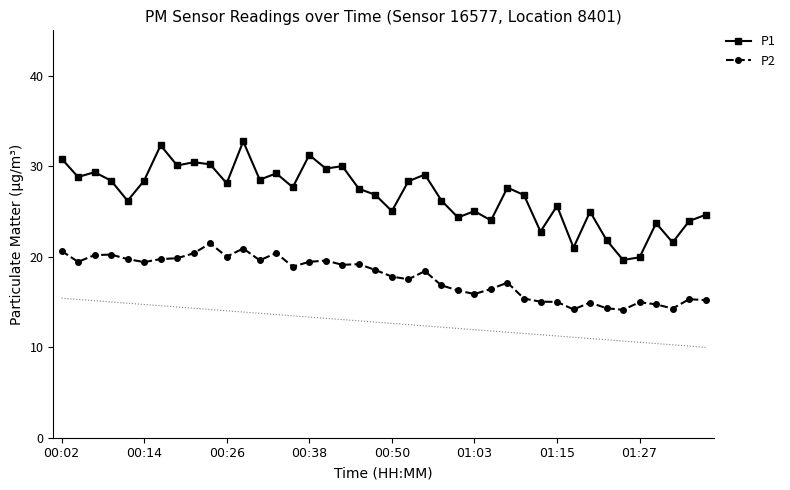

What are all the series names shown in the legend?

P1, P2